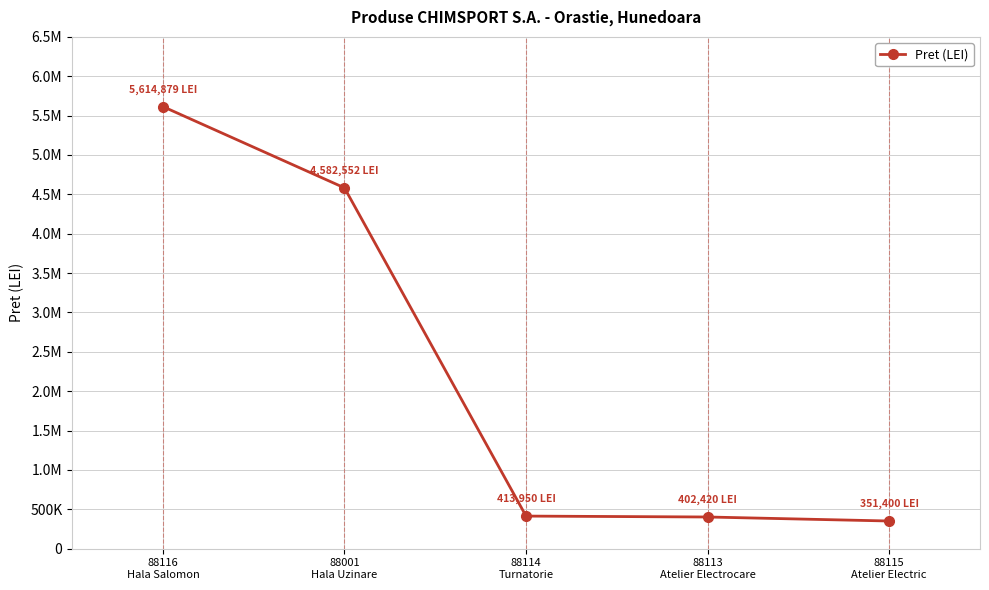

Where is the data nearest to the value 2983139?

88001
Hala Uzinare